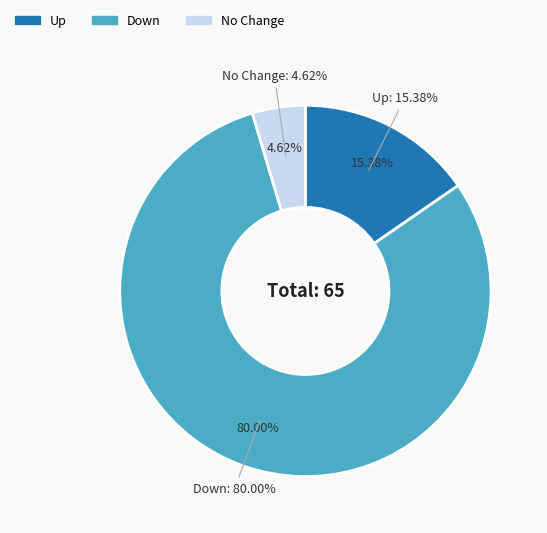

Is it true that - is 5% of the pie?

True